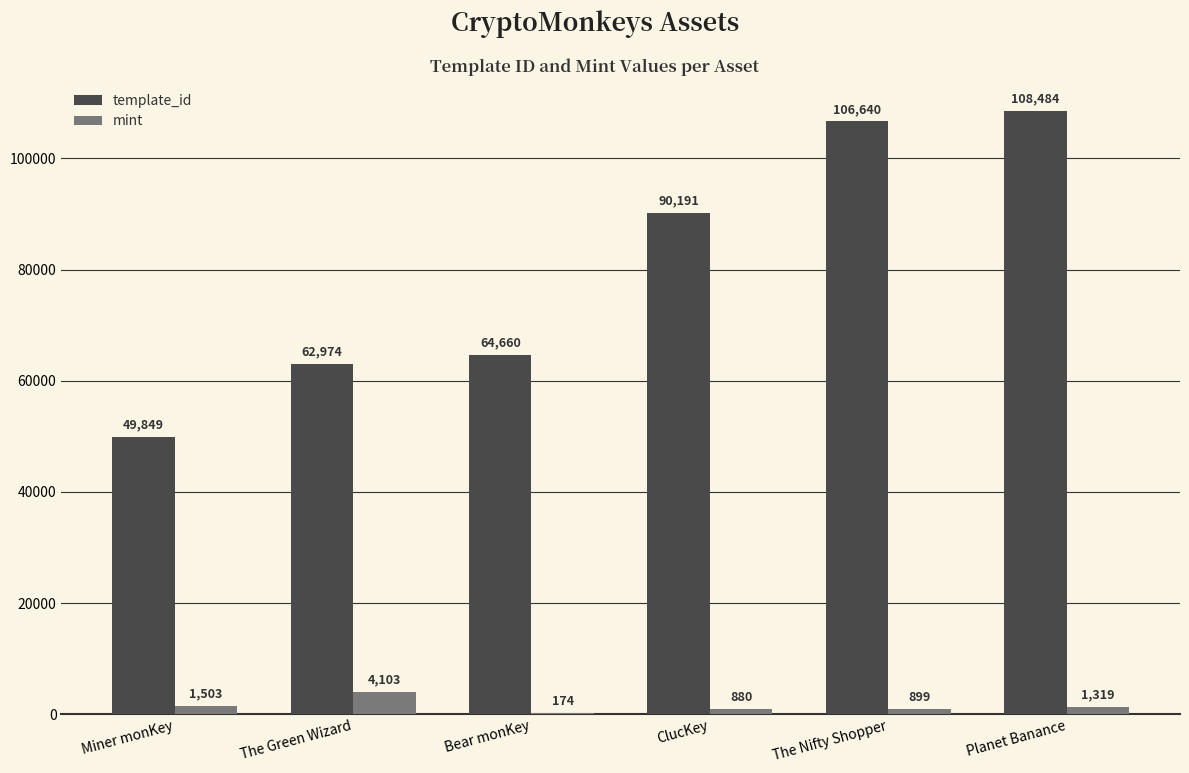

Which series changed the most between The Green Wizard and ClucKey?

template_id